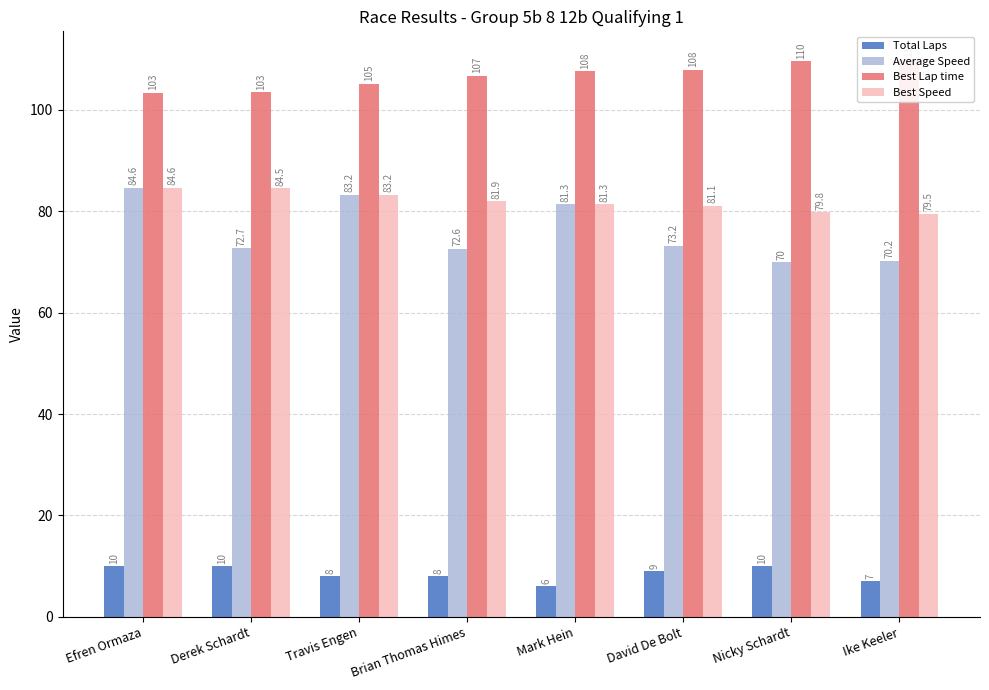

What is the label of the 1st bar from the left?

Efren Ormaza